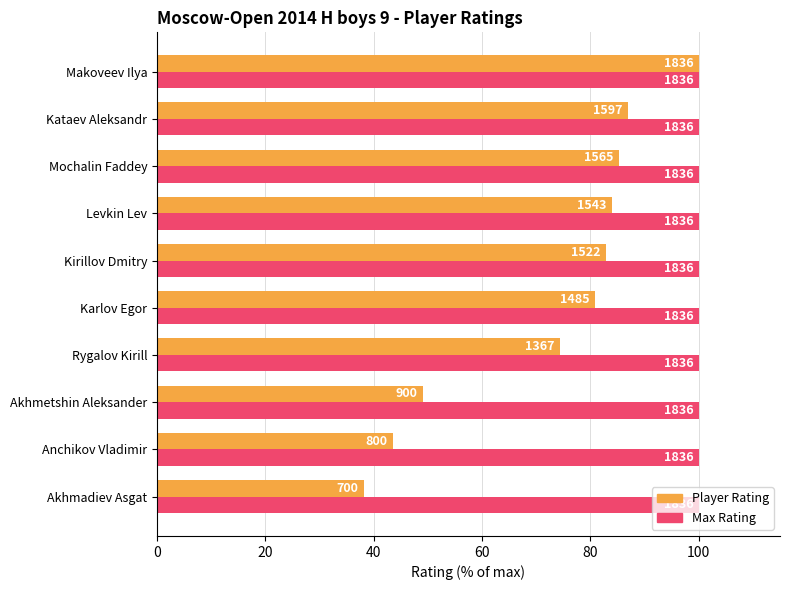

What position from the right is 80?

6